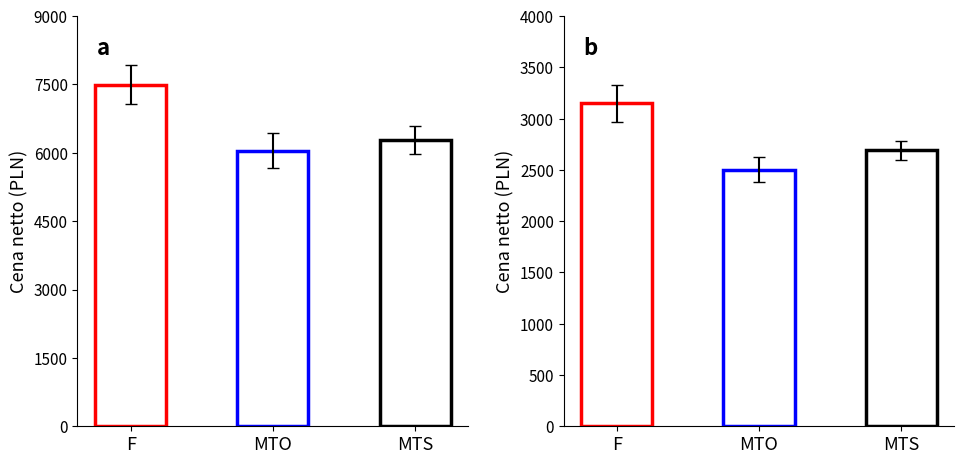

The F series shows 4117.7 at 3. True or false?

False